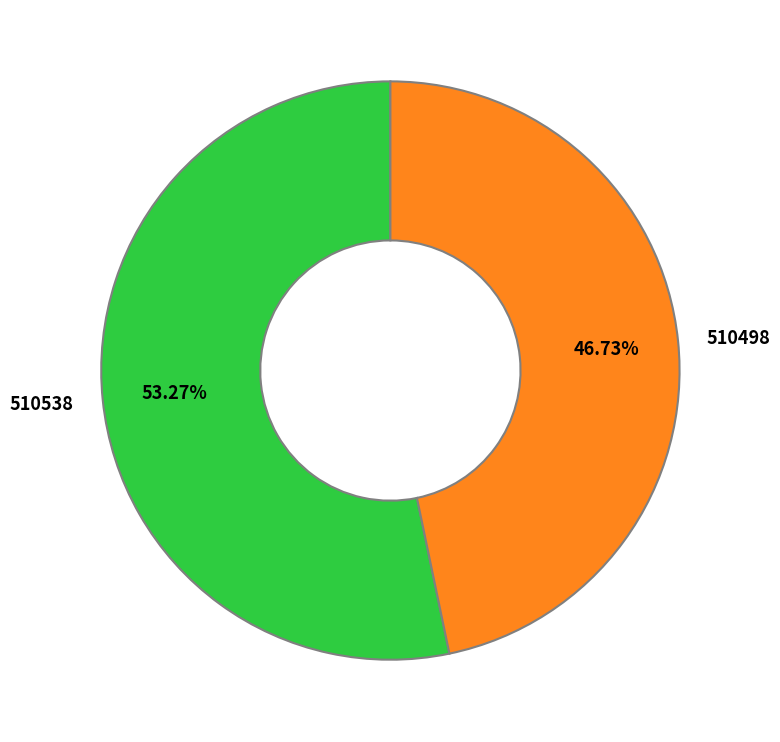

Which category has the biggest portion of the pie?

510538